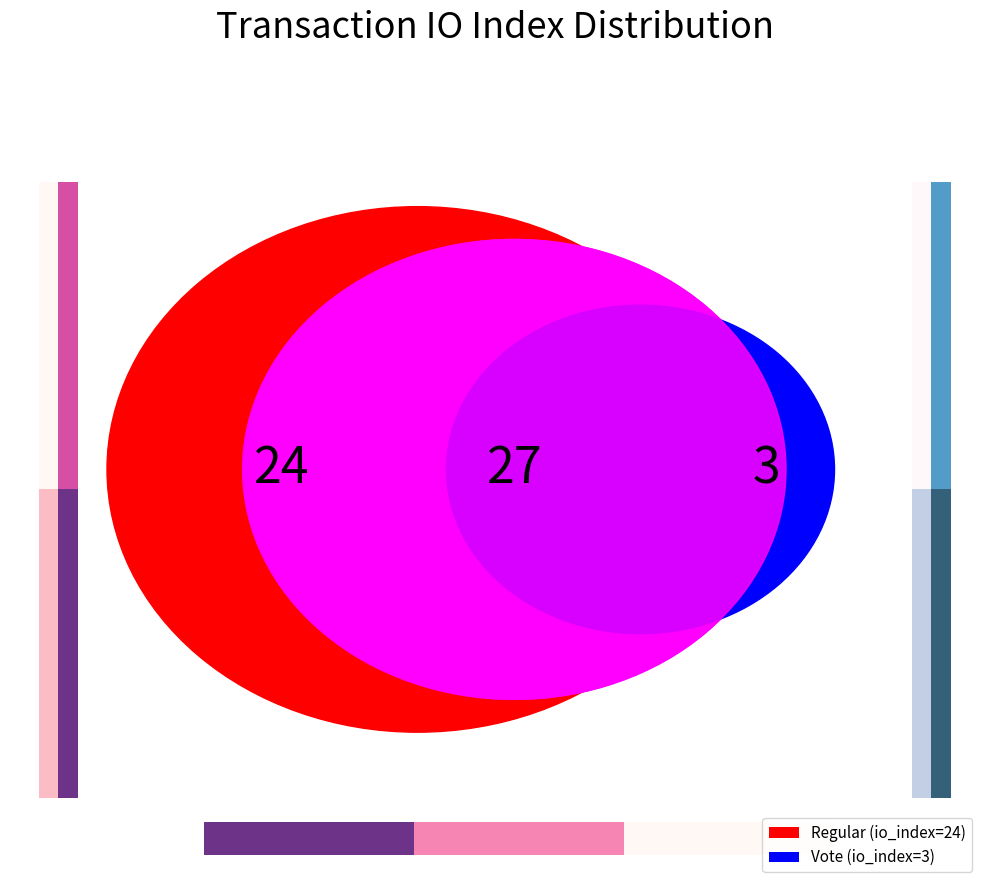

Between Regular and Vote, which is larger?

Regular